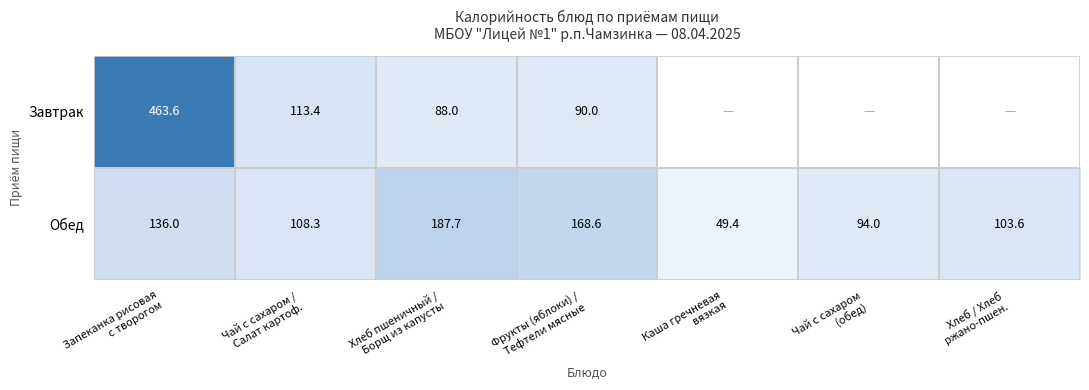

What is the difference between the Обед values at Запеканка рисовая с творогом and Хлеб пшеничный / Борщ из капусты?

51.7